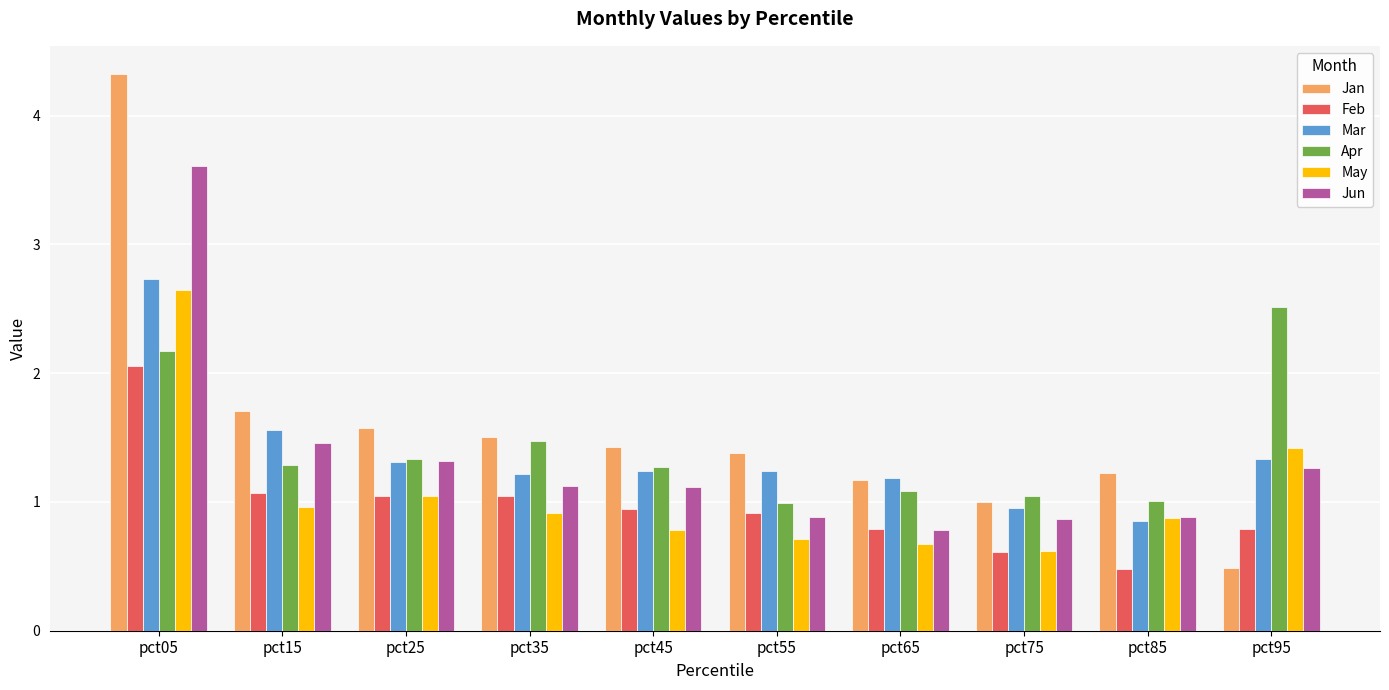

At which label does Feb reach its peak?

pct05